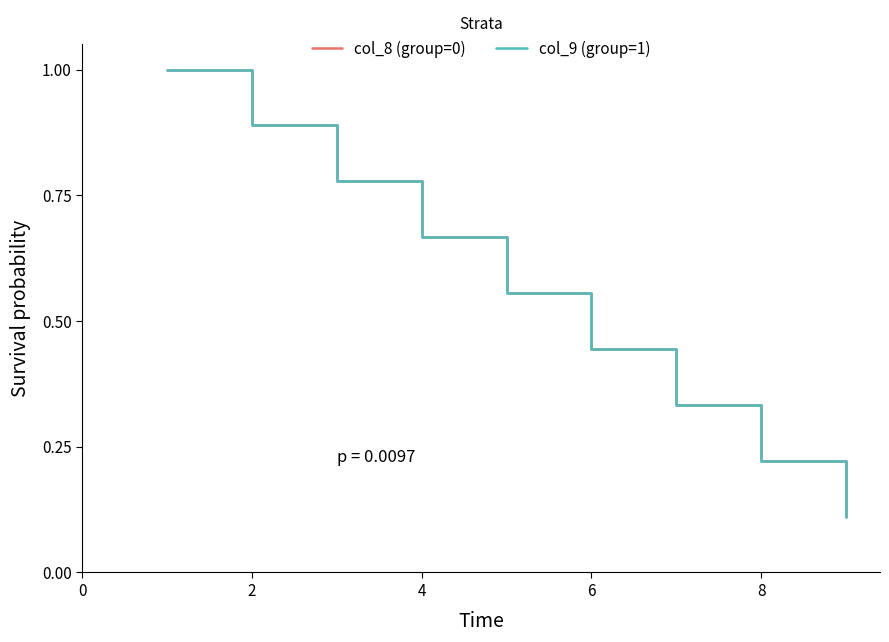

Is this an area chart (filled region under the line)?

No